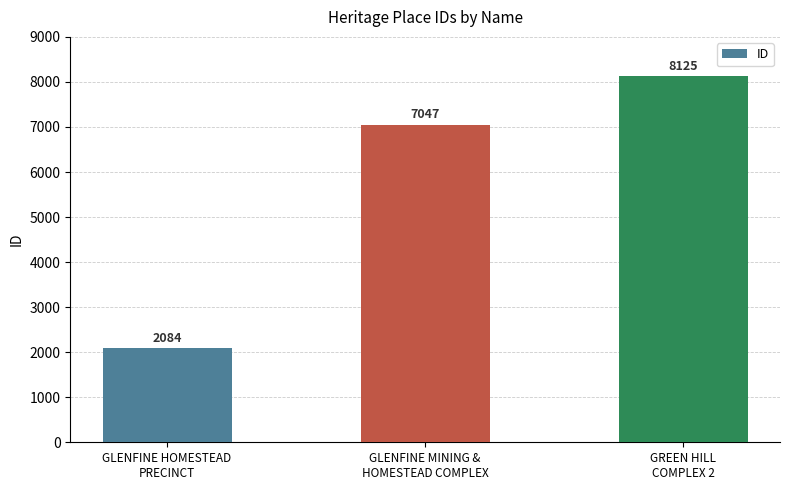

What is the sum of the values at GREEN HILL
COMPLEX 2 and GLENFINE MINING &
HOMESTEAD COMPLEX?

15172